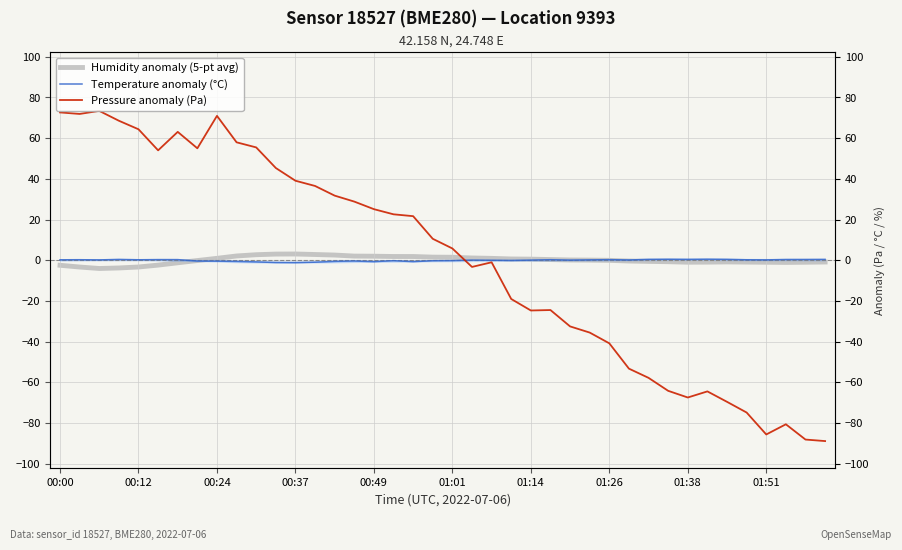

What is the lowest value of the Temperature anomaly (°C) series?

-1.1